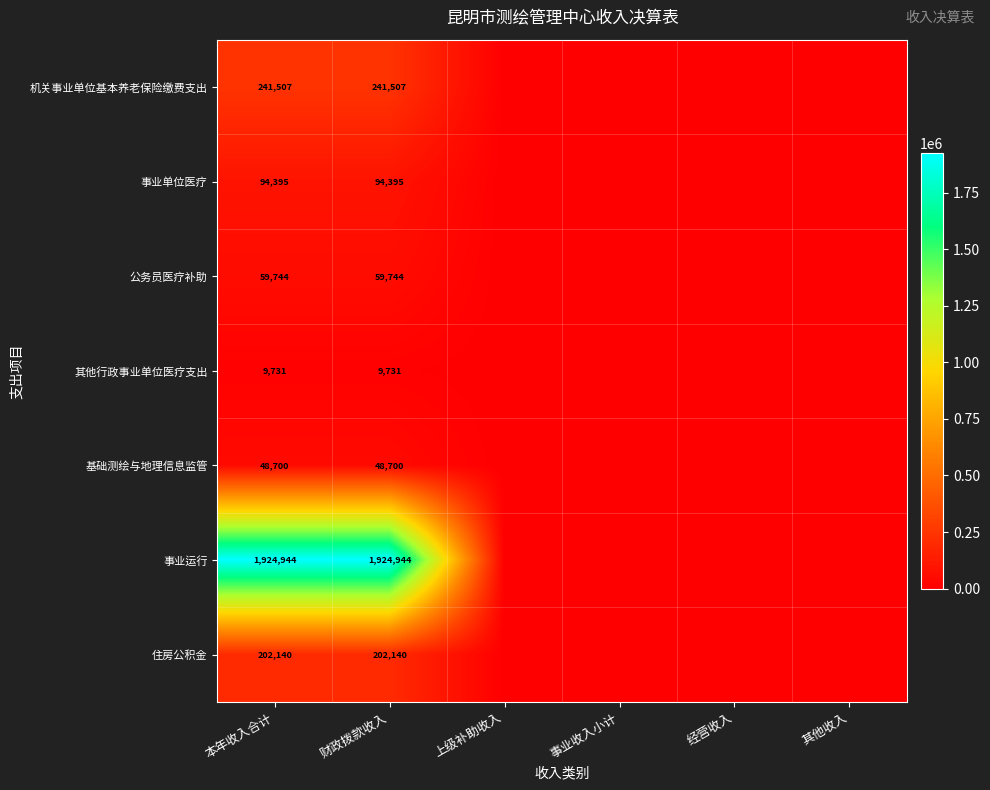

Is it true that 机关事业单位基本养老保险缴费支出 equals 241507 at 财政拨款收入?

True